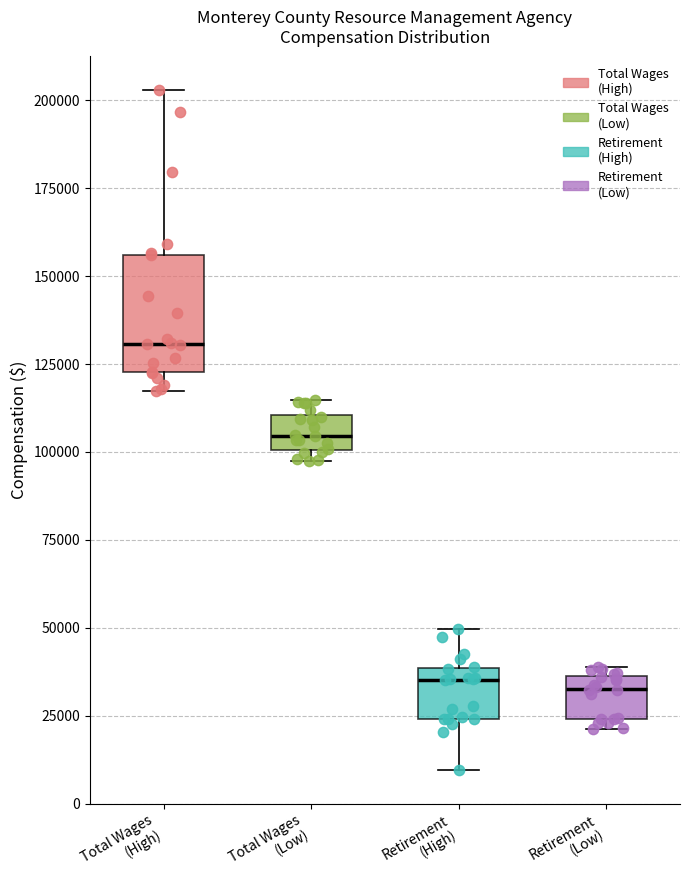

Reading left to right, read every box against the y-axis: the position of its median line, the range the box covers, and the ends of its whiskers. The values are not printed on the chart, so give them approximately, as read against the axis.

Total Wages (High): median 130000, box 125000 to 155000, whiskers 115000 to 205000
Total Wages (Low): median 105000, box 100000 to 110000, whiskers 95000 to 115000
Retirement (High): median 35000, box 25000 to 40000, whiskers 10000 to 50000
Retirement (Low): median 35000 (just below the box's upper edge), box 25000 to 35000, whiskers 20000 to 40000